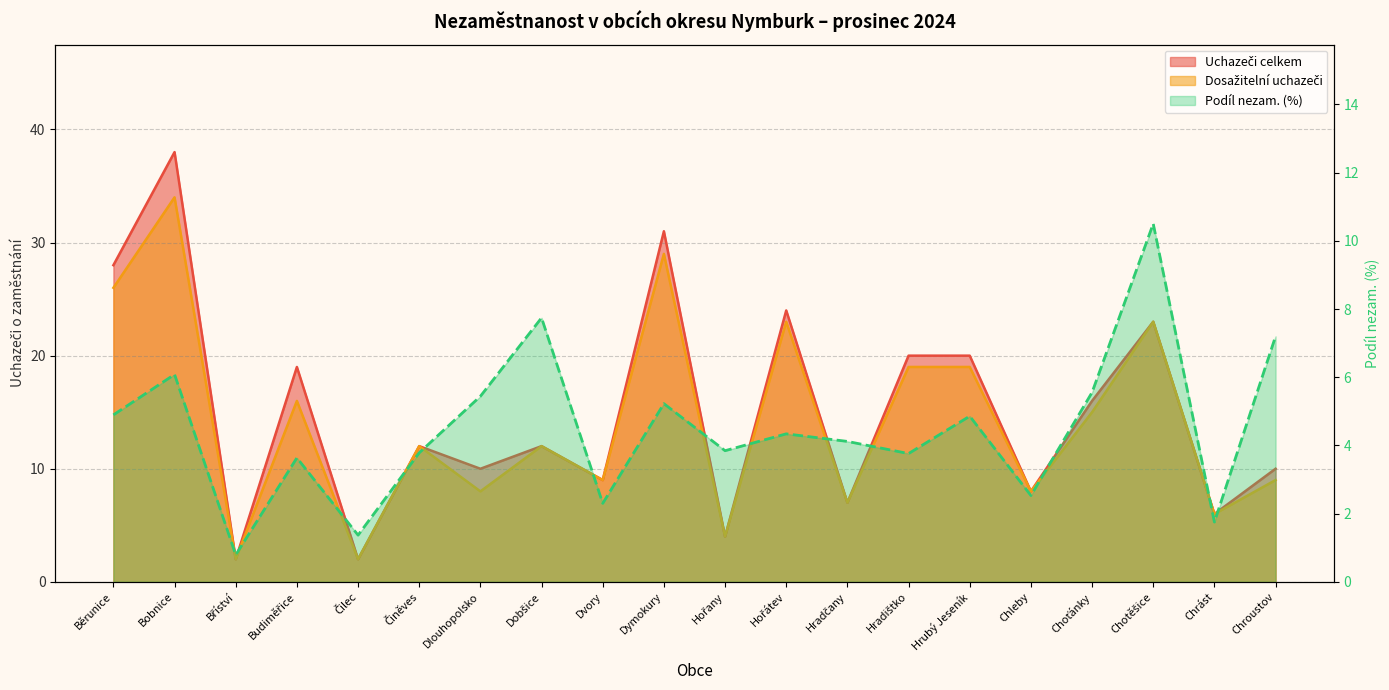

What is the highest value of the Dosažitelní uchazeči series?

34.0